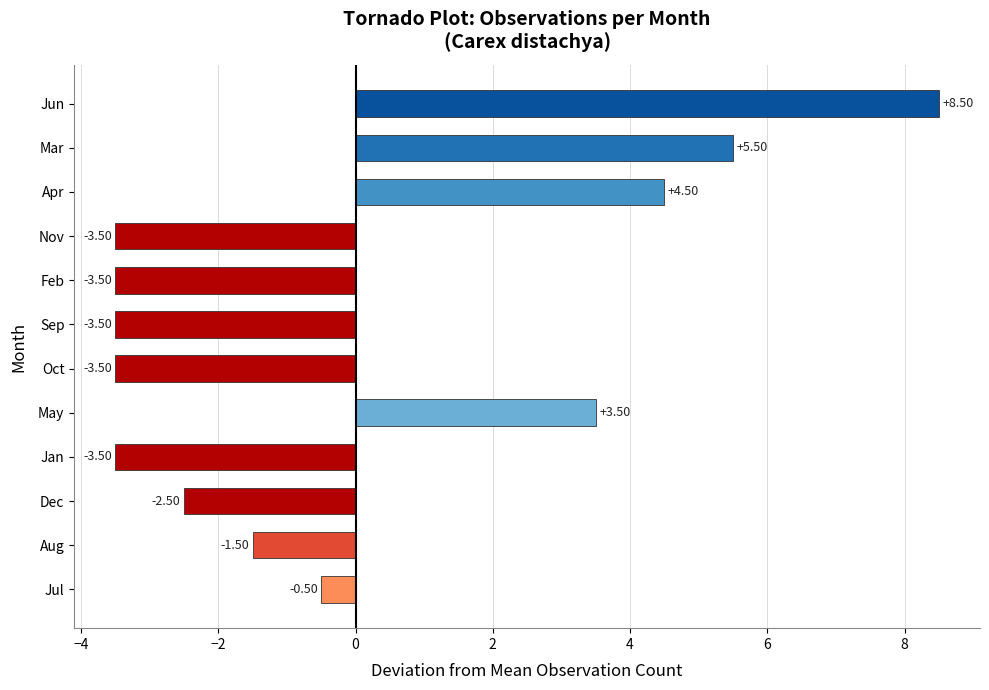

Does the chart contain any negative values?

Yes